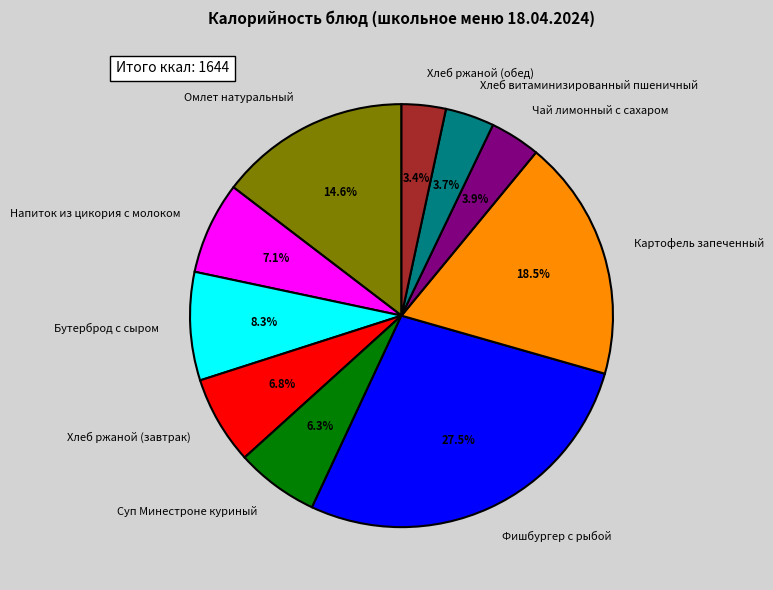

Is it true that Картофель запеченный is 9% of the pie?

False